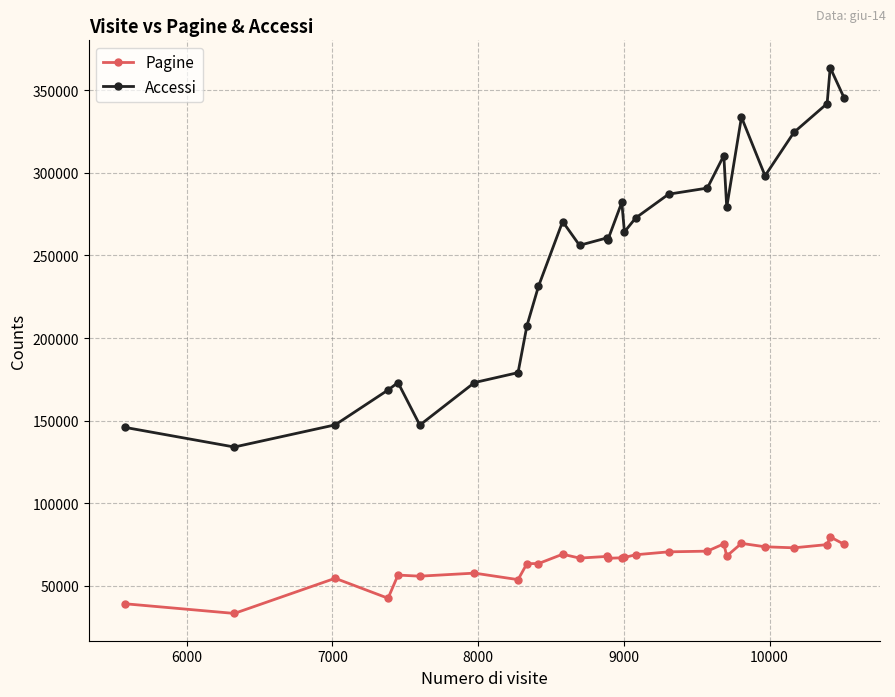

What is the value of the Accessi point at the 23rd from the left?

298214